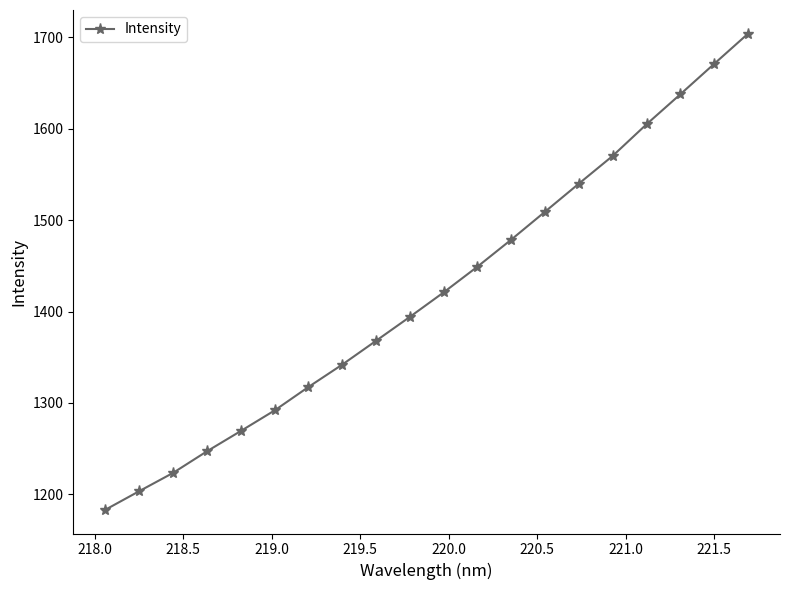

Reading left to right, transcribe all the data shown in this chart.

1183.1	1203.4	1223.4	1247.0	1269.2	1291.7	1317.4	1341.9	1368.0	1394.2	1421.0	1449.2	1478.7	1509.3	1540.0	1570.4	1604.9	1637.7	1671.0	1704.0